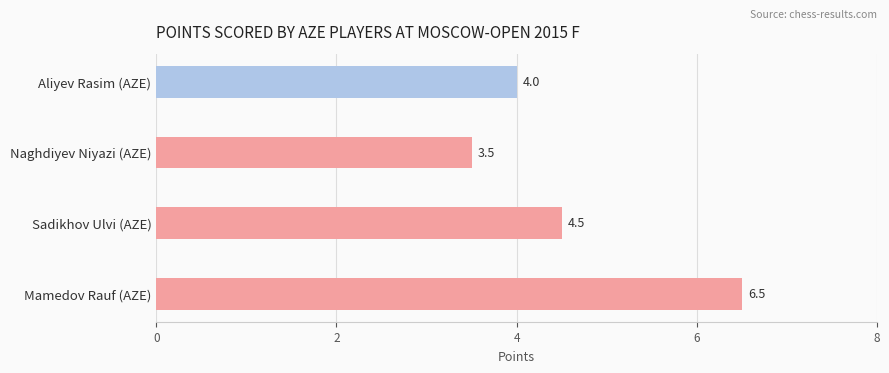

Count the values in the range 4 to 6.

2